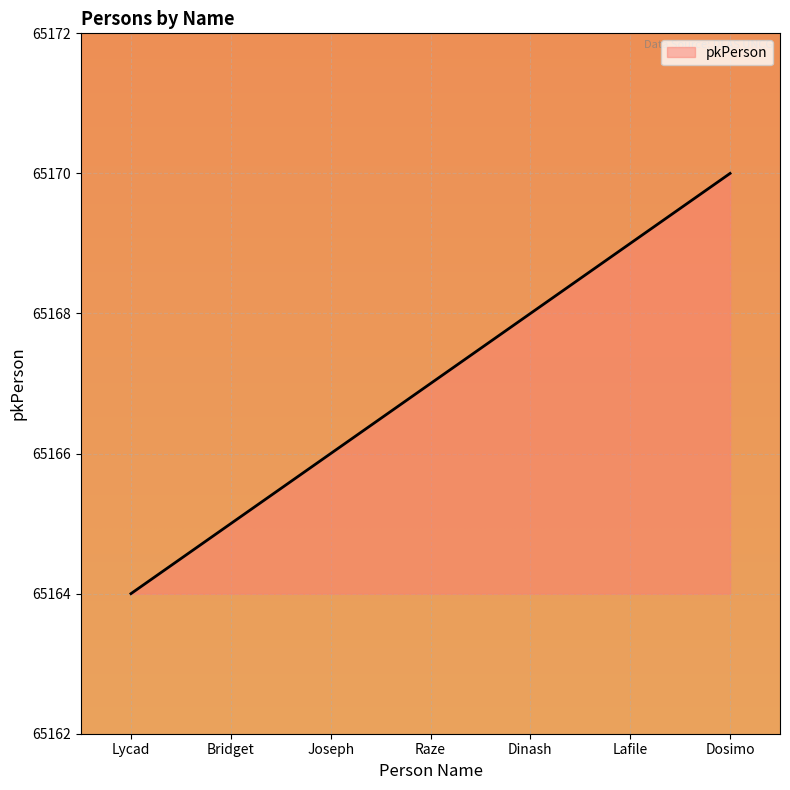

Which label corresponds to the largest value in the chart?

Dosimo